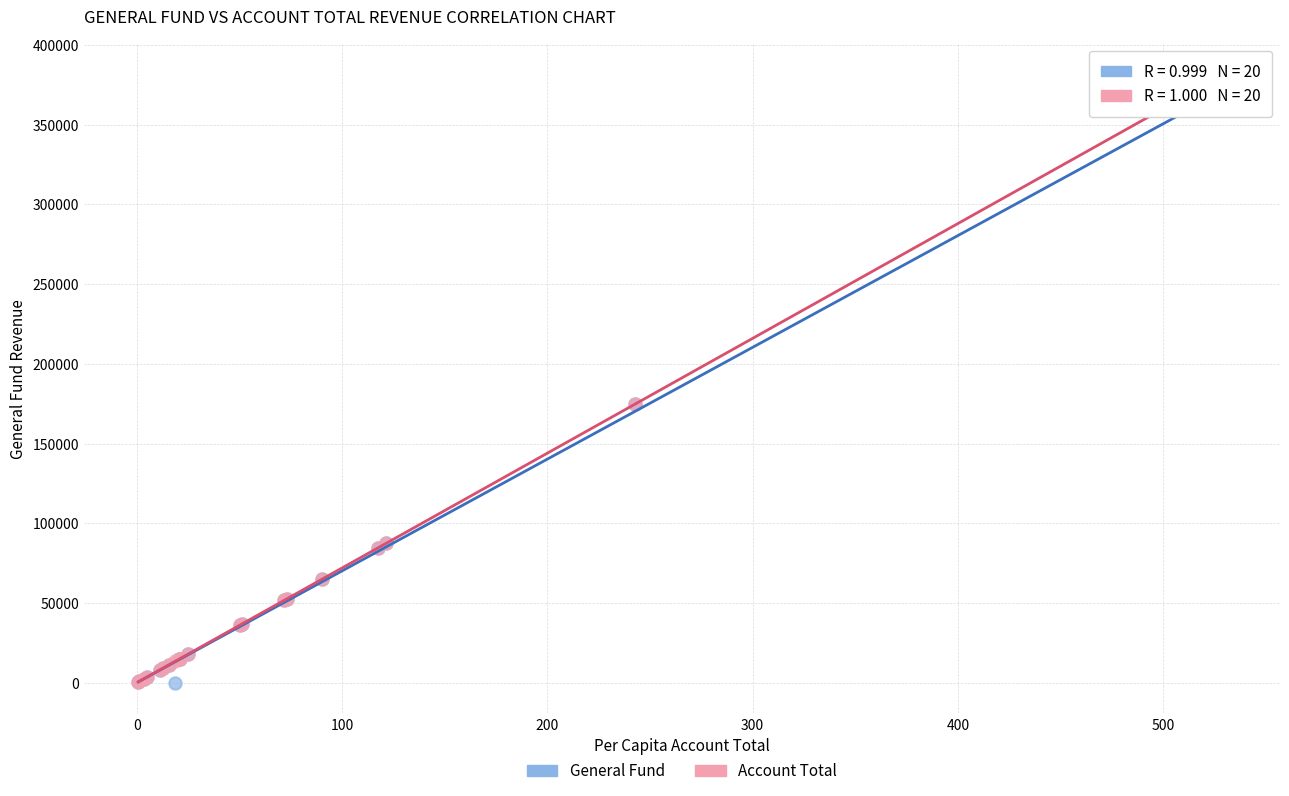

What are all the series names shown in the legend?

General Fund, Account Total